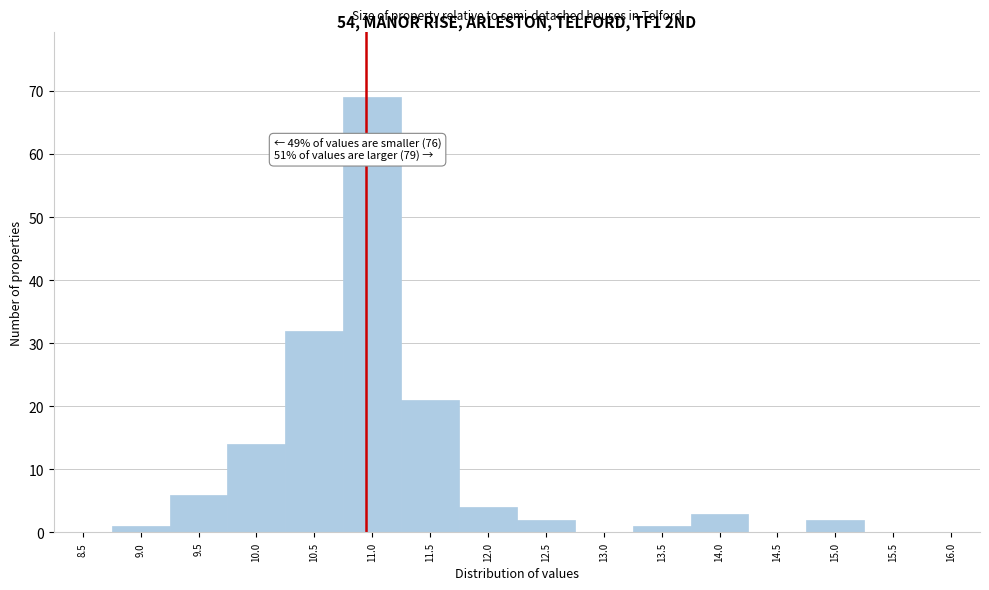

Reading left to right, transcribe all the data shown in this chart.

8.5=0	9.0=1	9.5=6	10.0=14	10.5=32	11.0=69	11.5=21	12.0=4	12.5=2	13.0=0	13.5=1	14.0=3	14.5=0	15.0=2	15.5=0	16.0=0